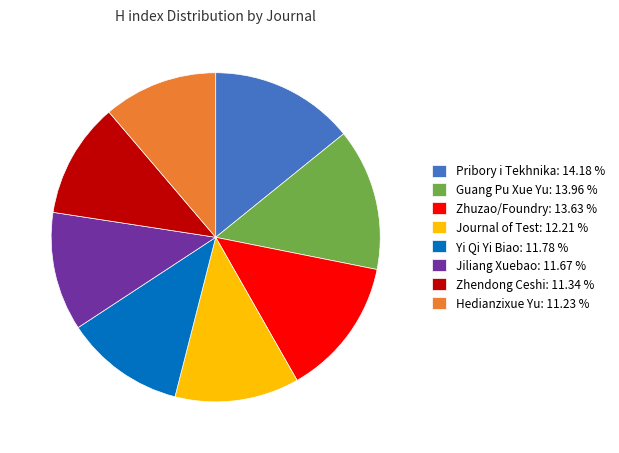

Do Zhendong Ceshi: 11.34 % and Hedianzixue Yu: 11.23 % together represent more than half of the pie?

No